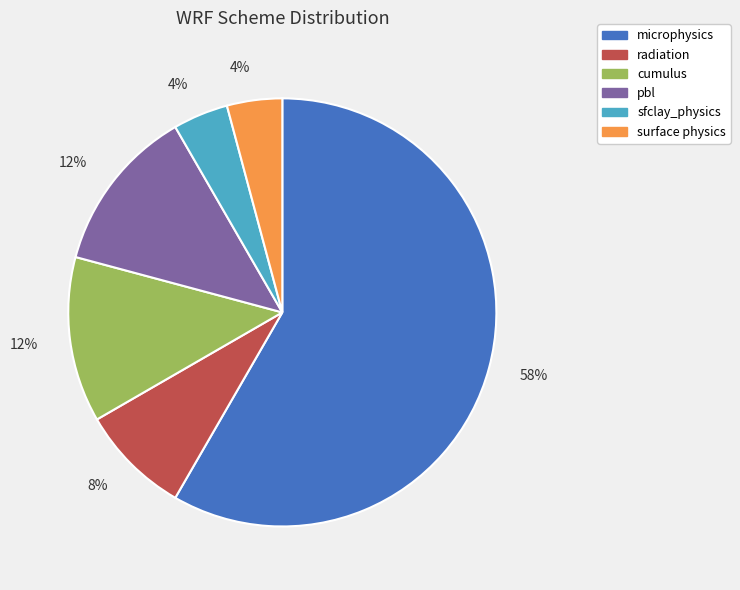

What is the largest slice in the pie chart?

microphysics